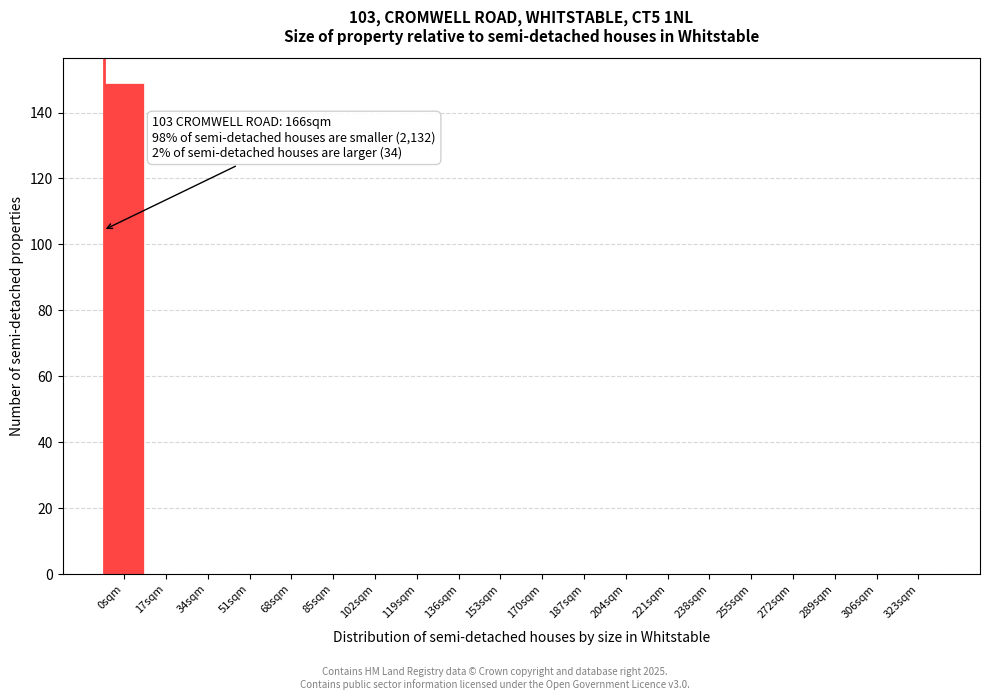

Reading left to right, list all the values displayed in this chart.

0sqm=149	17sqm=0	34sqm=0	51sqm=0	68sqm=0	85sqm=0	102sqm=0	119sqm=0	136sqm=0	153sqm=0	170sqm=0	187sqm=0	204sqm=0	221sqm=0	238sqm=0	255sqm=0	272sqm=0	289sqm=0	306sqm=0	323sqm=0